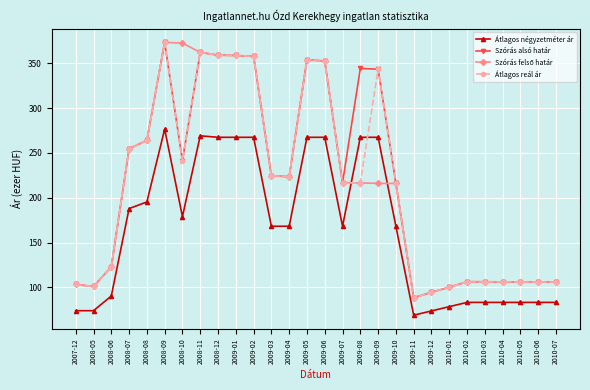

Where is the first local maximum for Szórás alsó határ?

2008-09